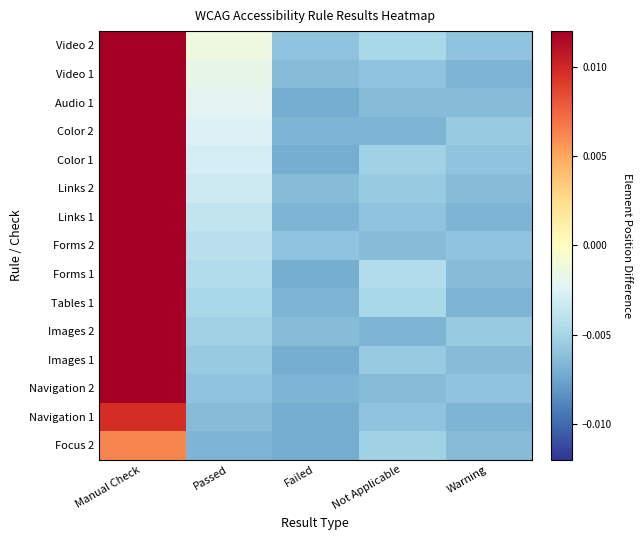

At which category does the chart reach its minimum across all series?

Failed